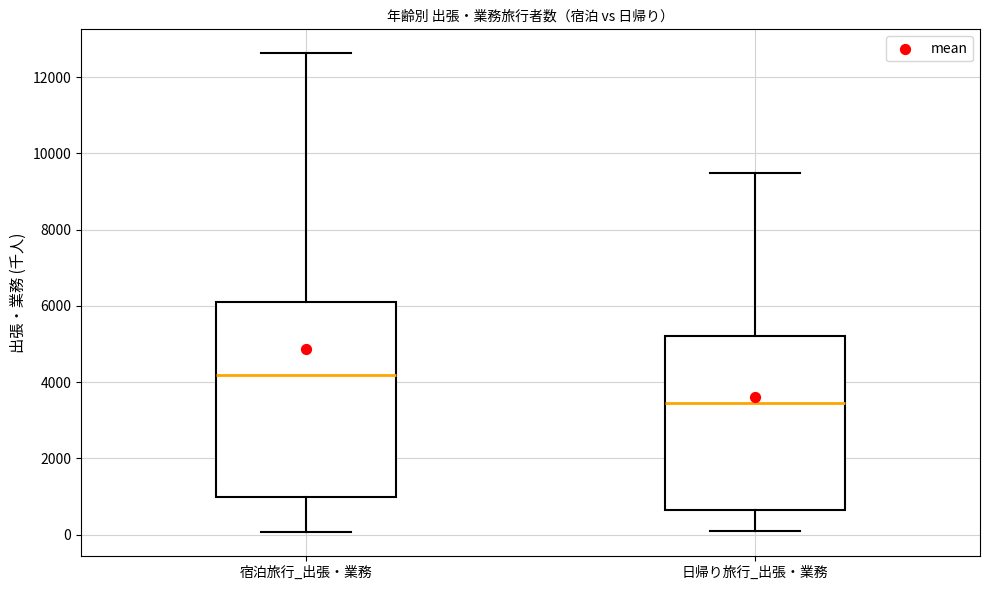

Which box's median line is the lowest?

日帰り旅行_出張・業務